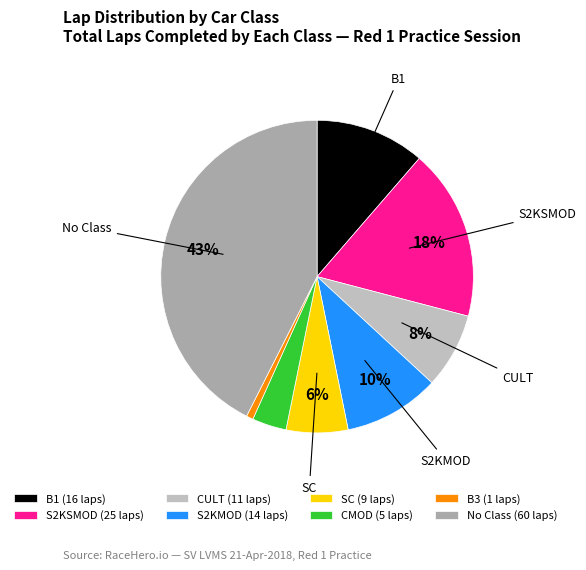

How many segments does this pie chart have?

8